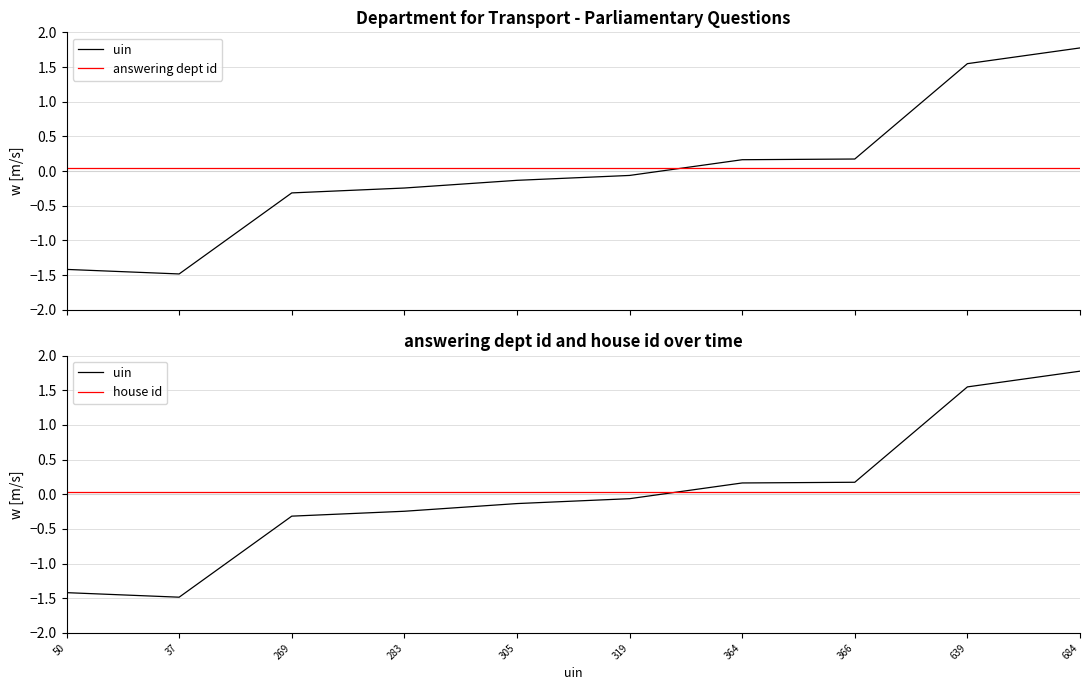

What is the approximate value of uin at 305?

-0.1